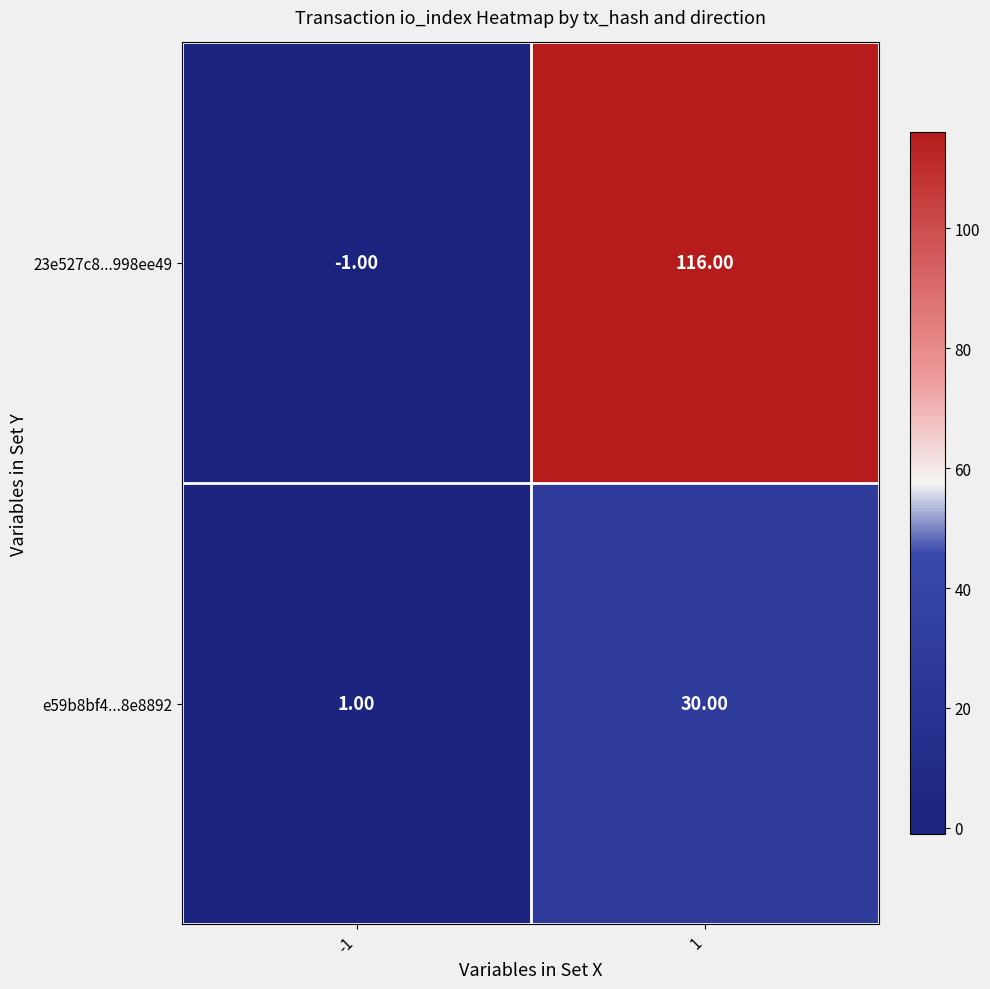

Which series has the widest spread of values?

23e527c8...998ee49